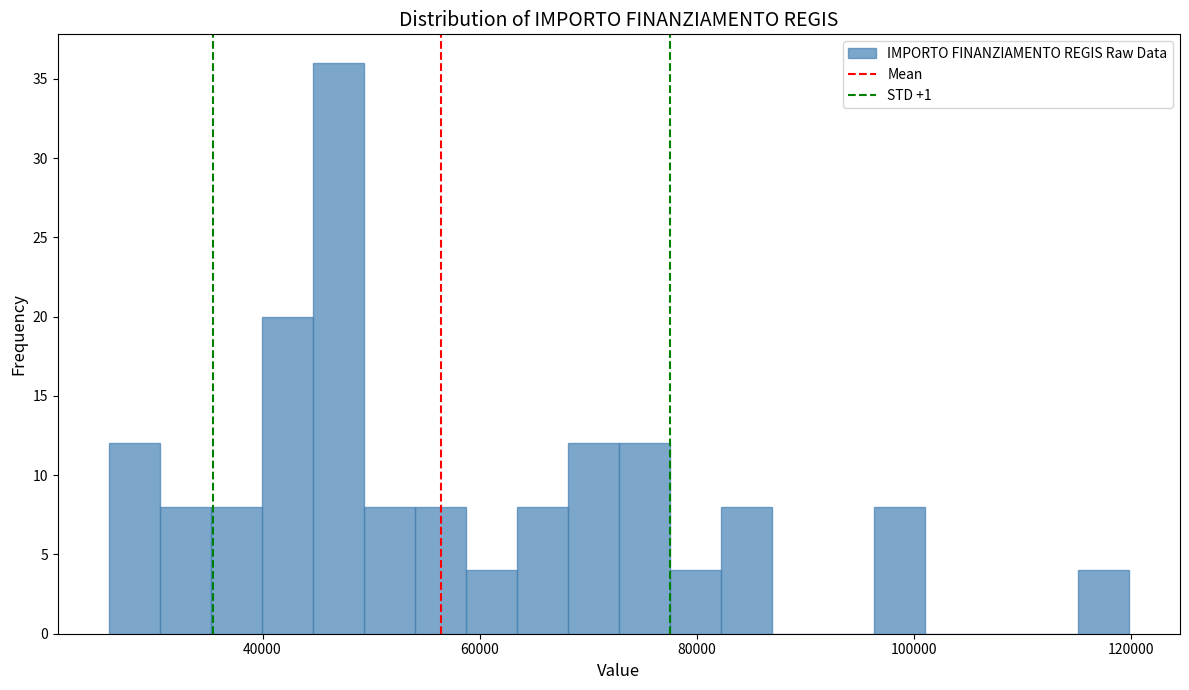

Read against the x-axis, roughly where is the centre of the tallest bar?

46000